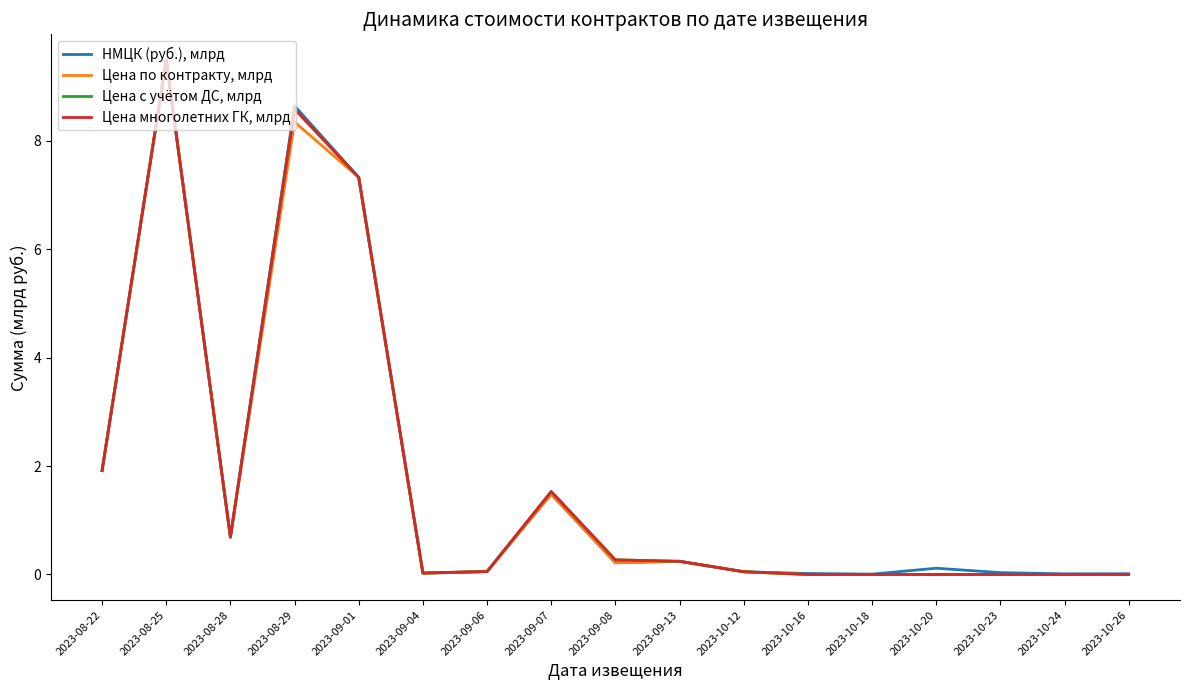

Does the chart have visible grid lines?

No